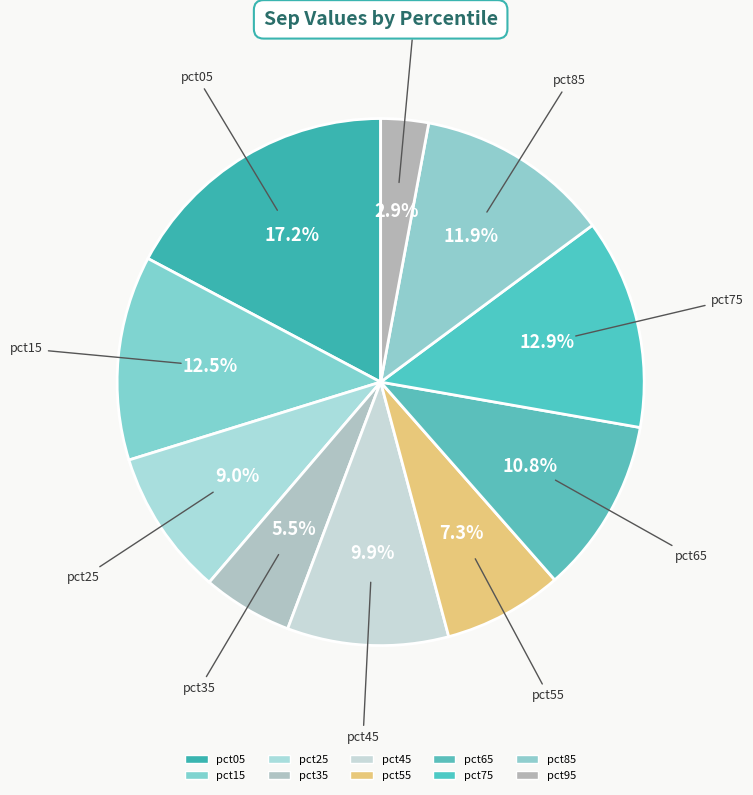

Which has a higher value, pct95 or pct35?

pct35